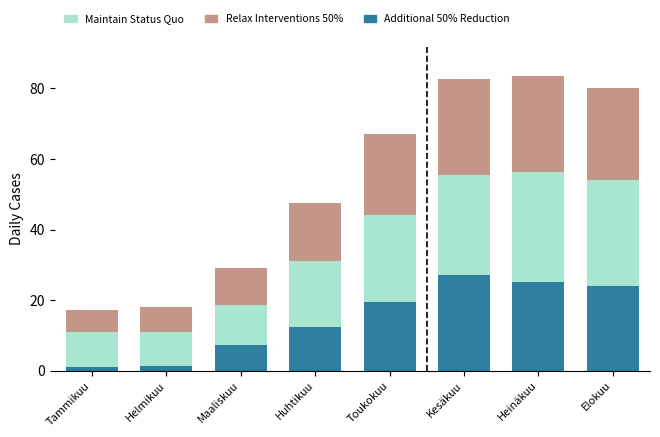

What is the maximum value for Additional 50% Reduction?

27.1